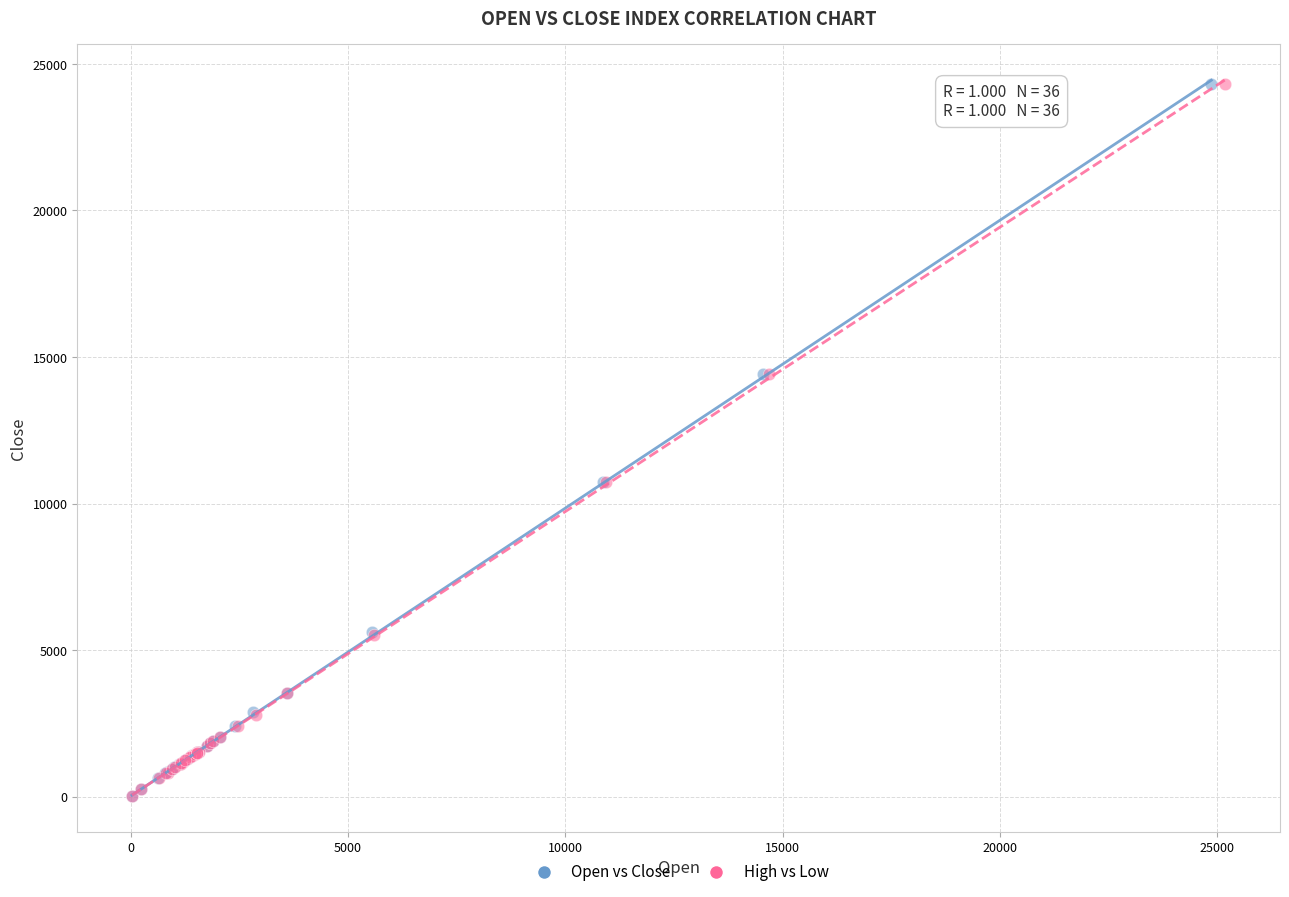

Which series has the largest Y range (max minus min)?

High vs Low